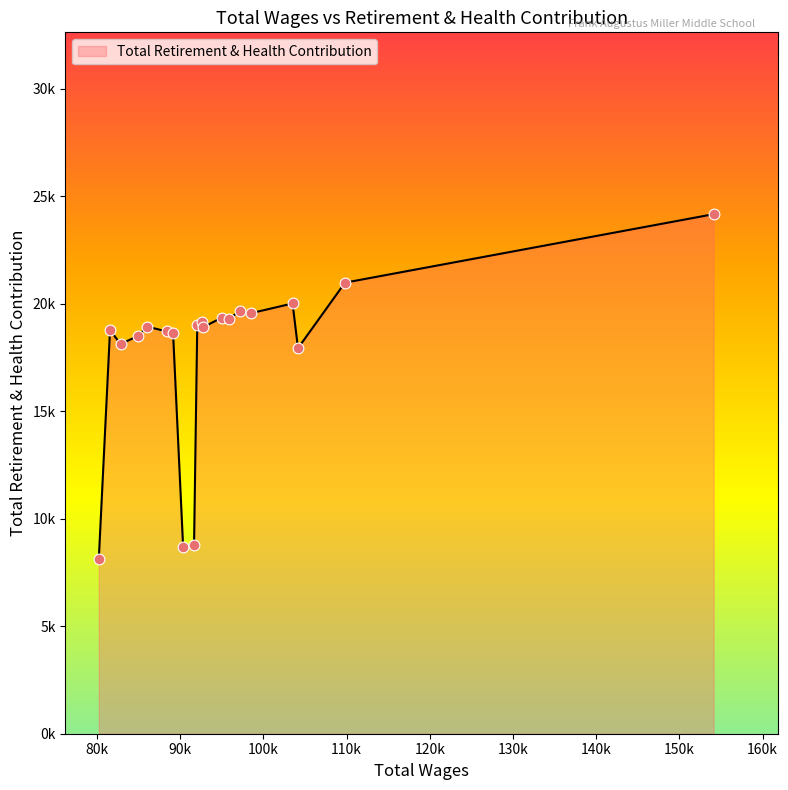

Does the chart have visible grid lines?

No